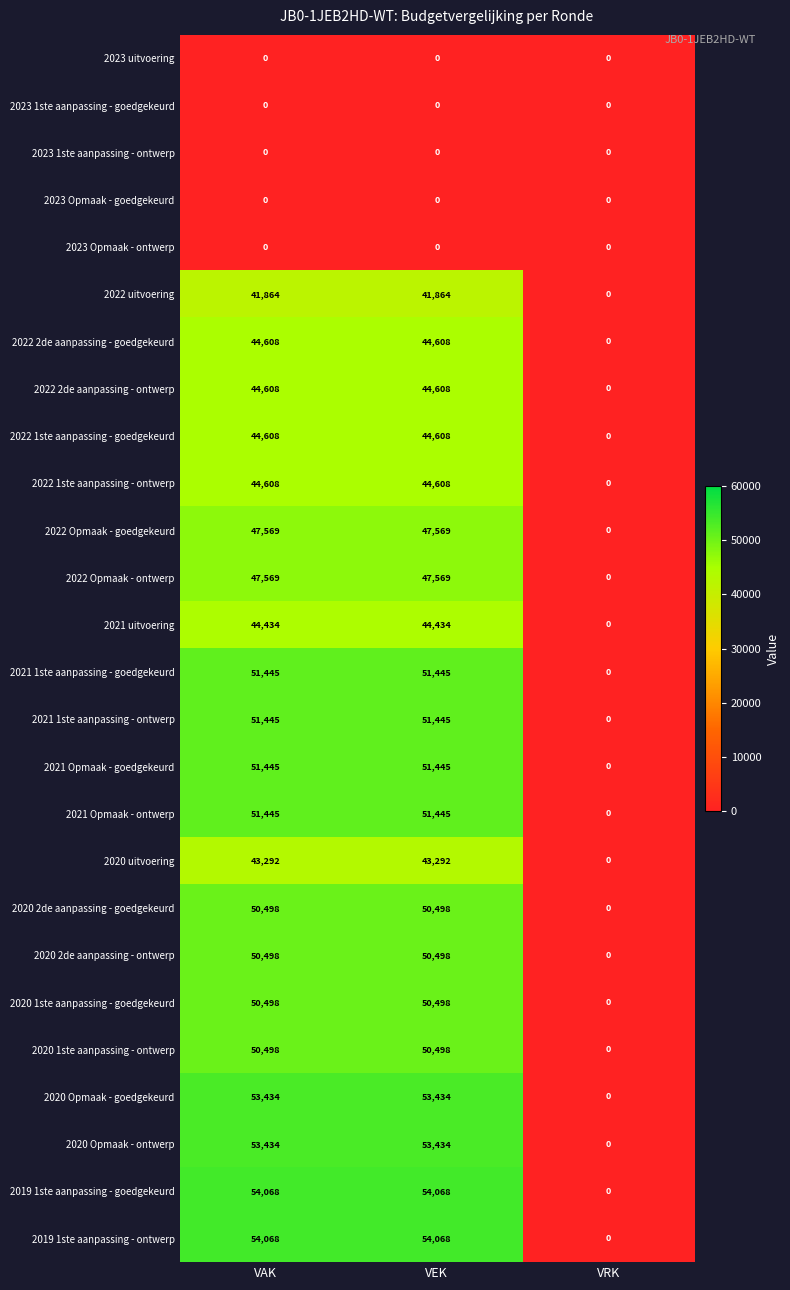

What is the maximum value for 2022 1ste aanpassing - goedgekeurd?

44608